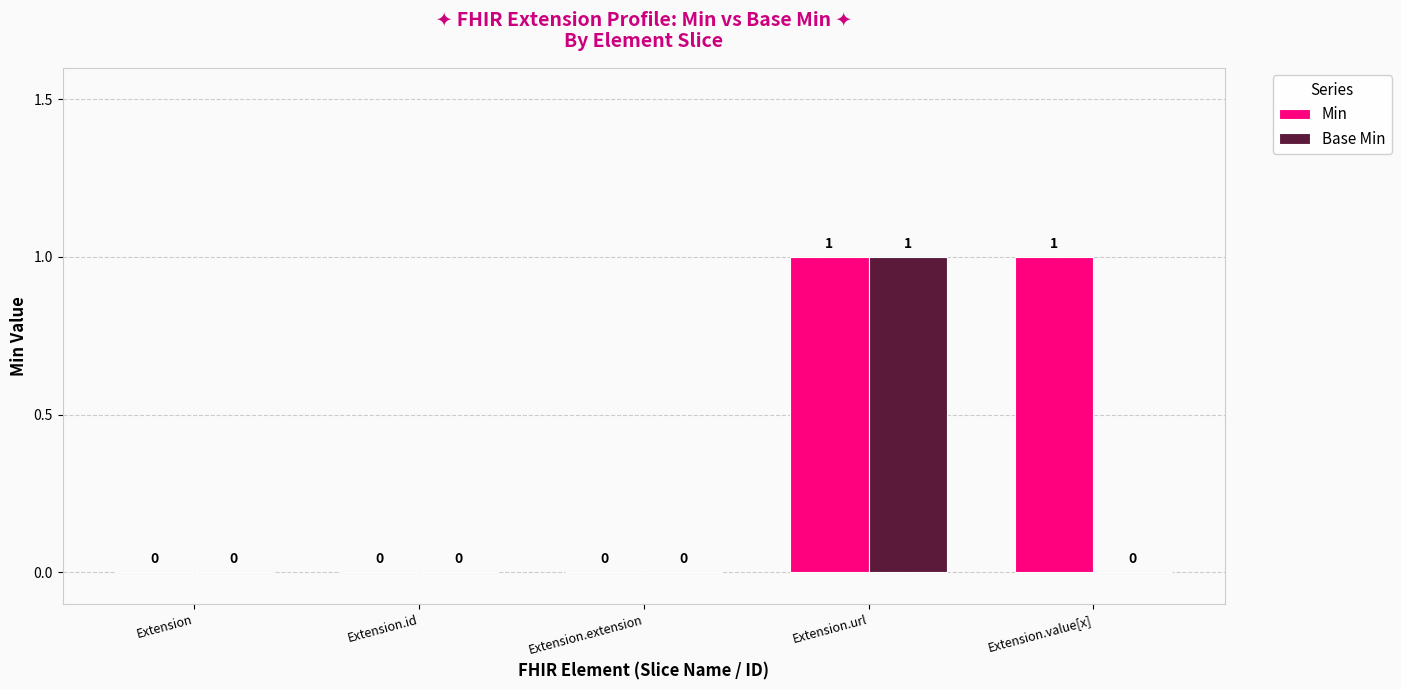

What are all the series names shown in the legend?

Min, Base Min